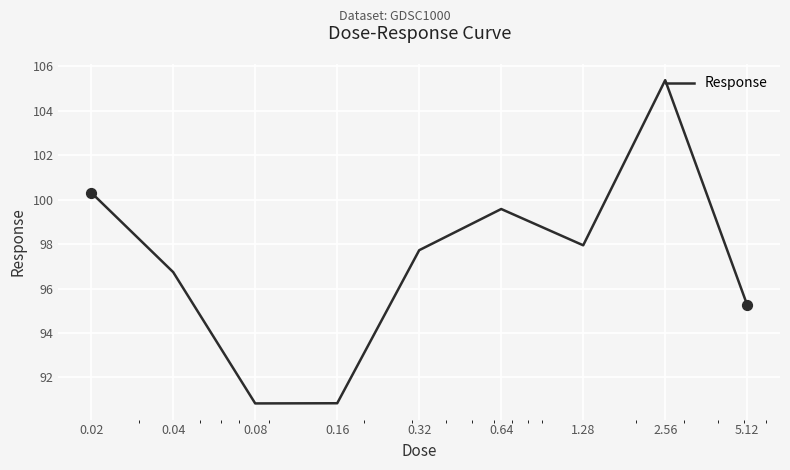

What is the greatest value displayed?

105.4